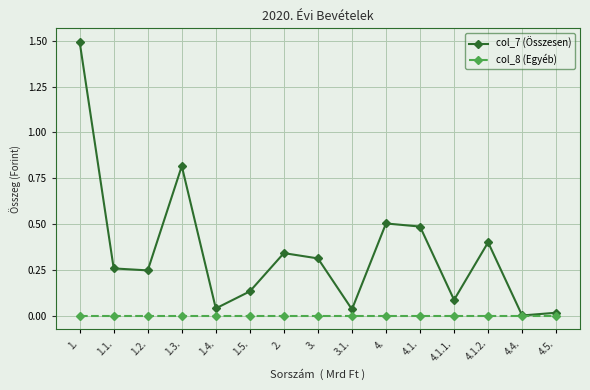

What position from the right is 1.4.?

11